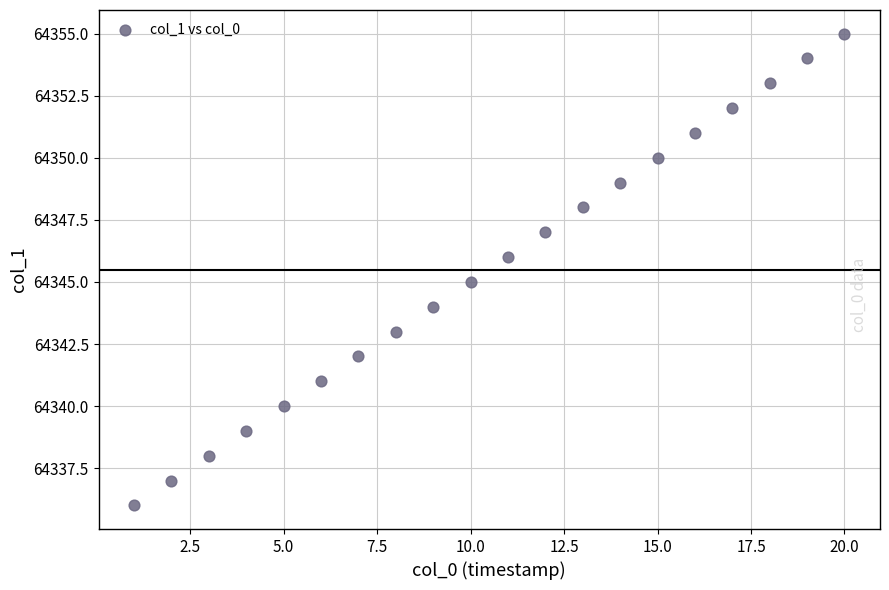

What is the range of Y values (max minus min)?

19